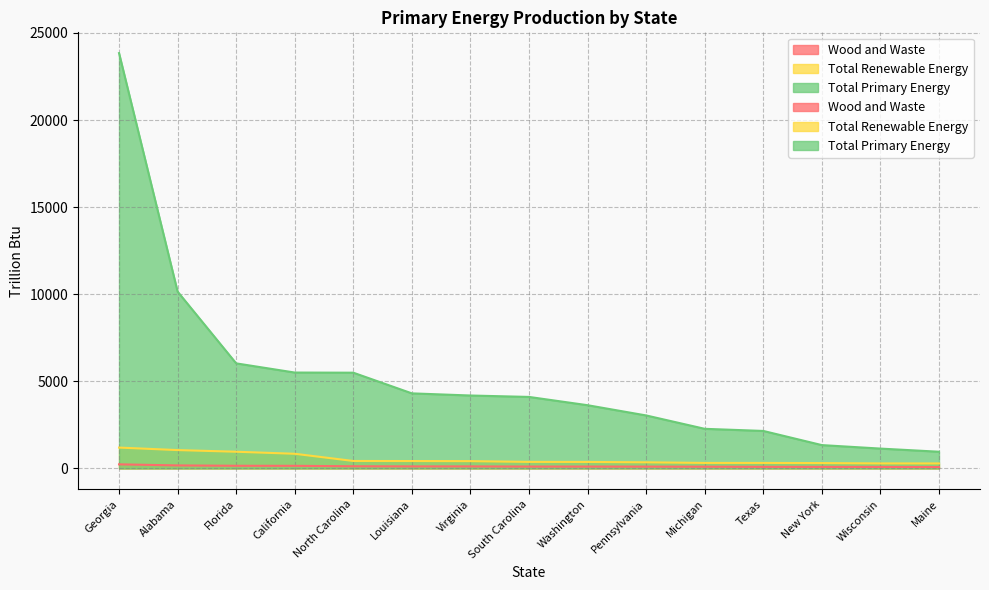

The Wood and Waste series shows 107.2 at Washington. True or false?

True